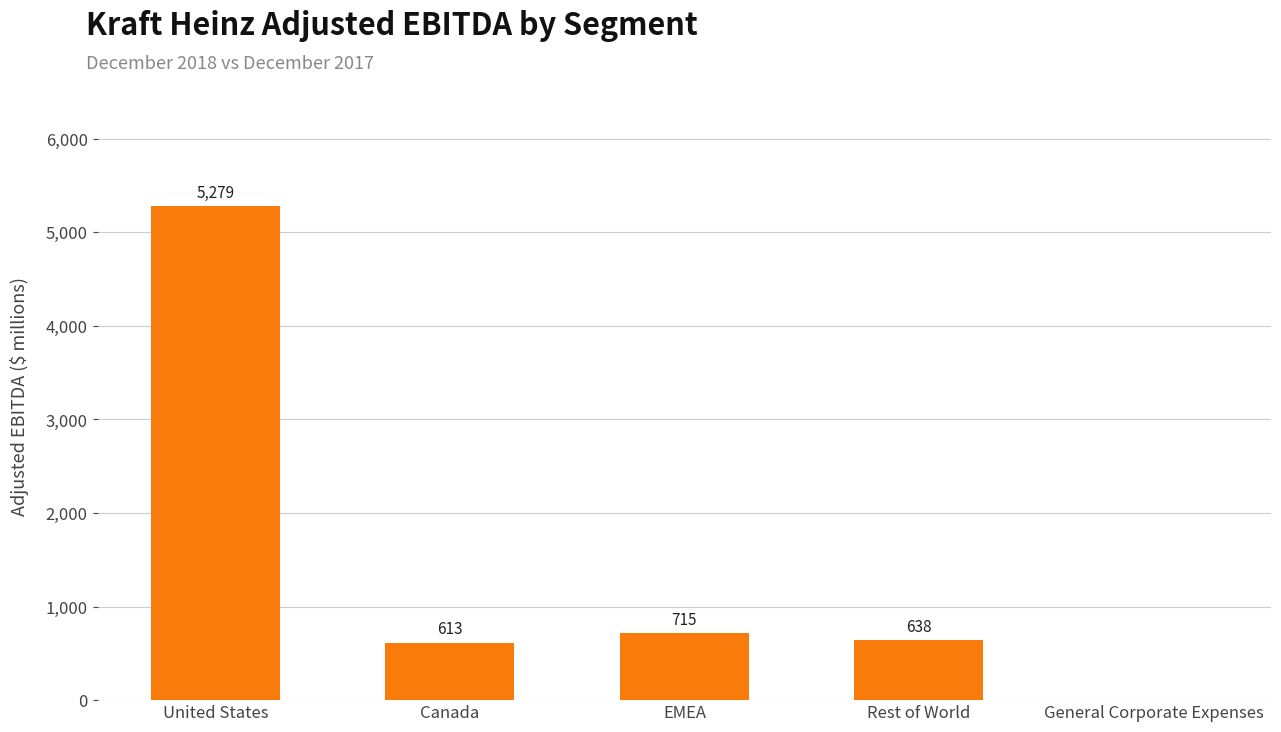

How many categories are shown in the chart?

5